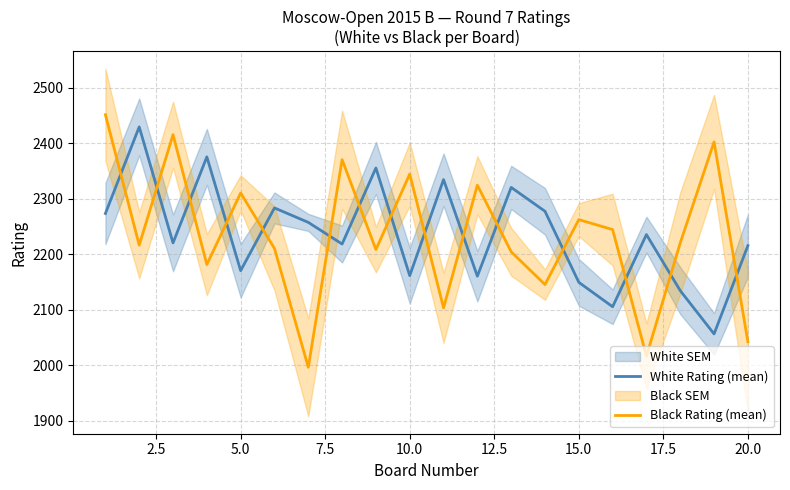

What is the average value of the White Rating (mean) series?

2236